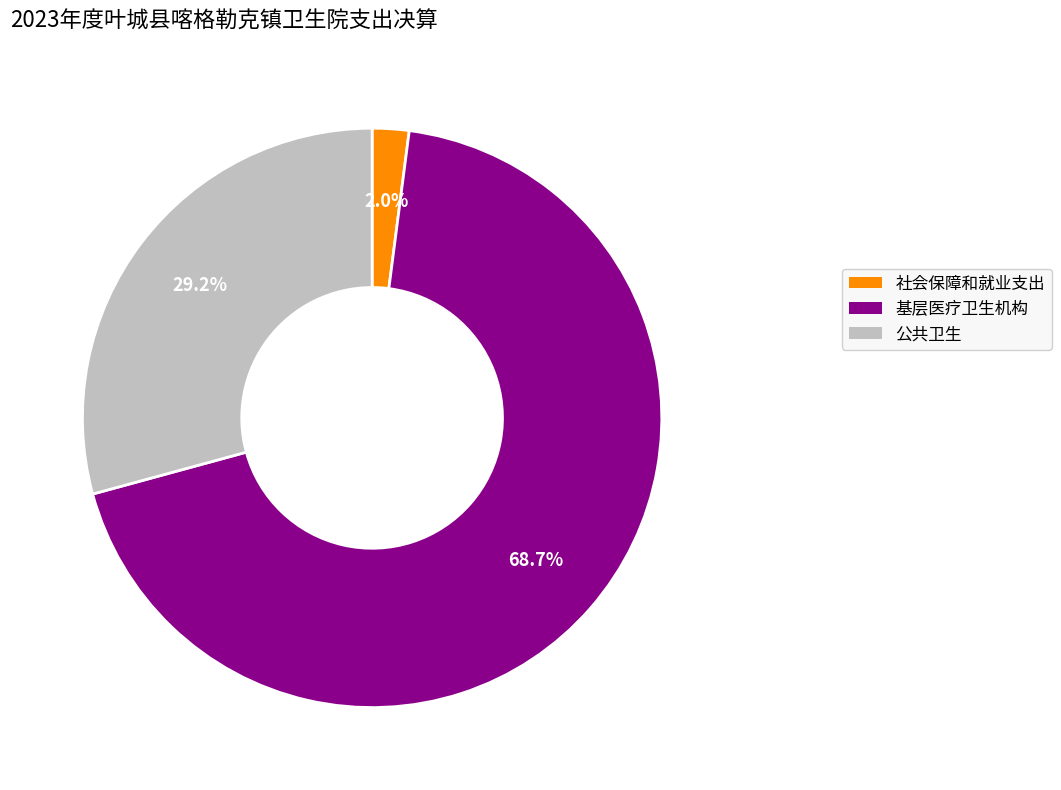

How many slices are in this pie chart?

3